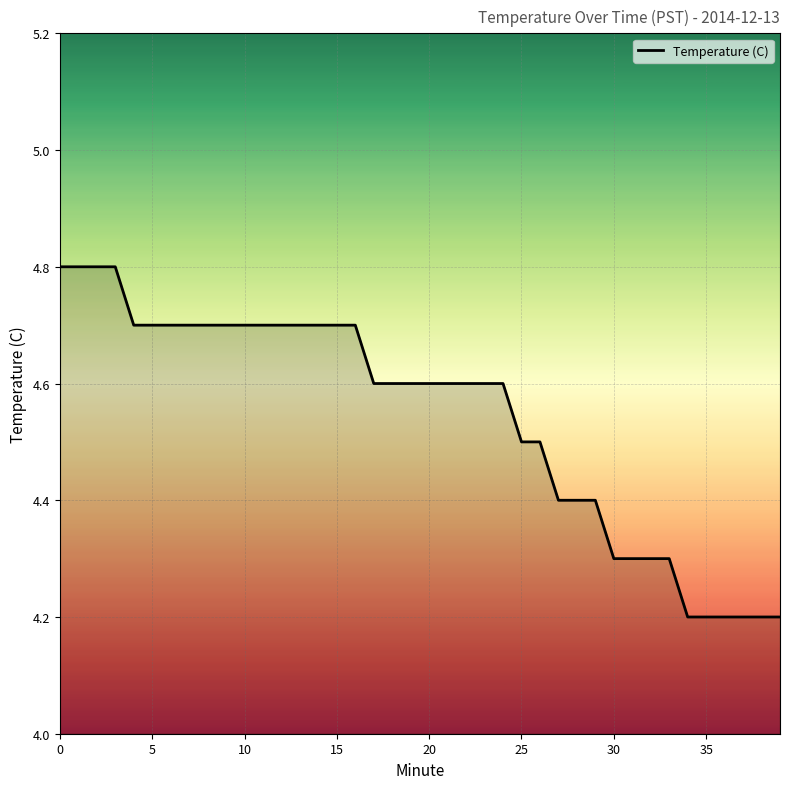

How many distinct data groups are displayed?

1